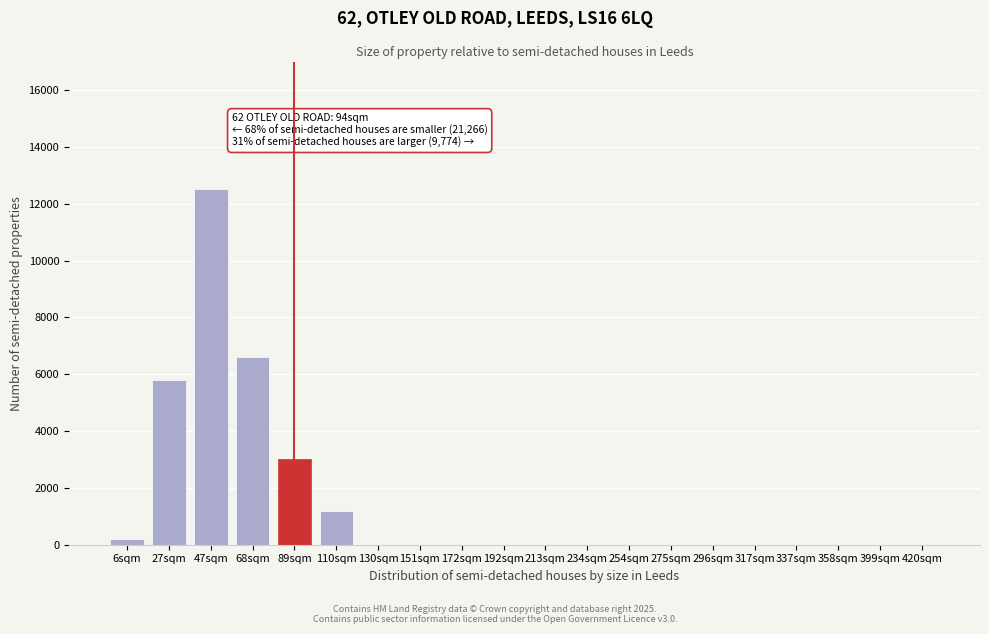

Reading left to right, extract all data points from this chart.

6sqm=200	27sqm=5800	47sqm=12500	68sqm=6600	89sqm=3000	110sqm=1200	130sqm=0	151sqm=0	172sqm=0	192sqm=0	213sqm=0	234sqm=0	254sqm=0	275sqm=0	296sqm=0	317sqm=0	337sqm=0	358sqm=0	399sqm=0	420sqm=0